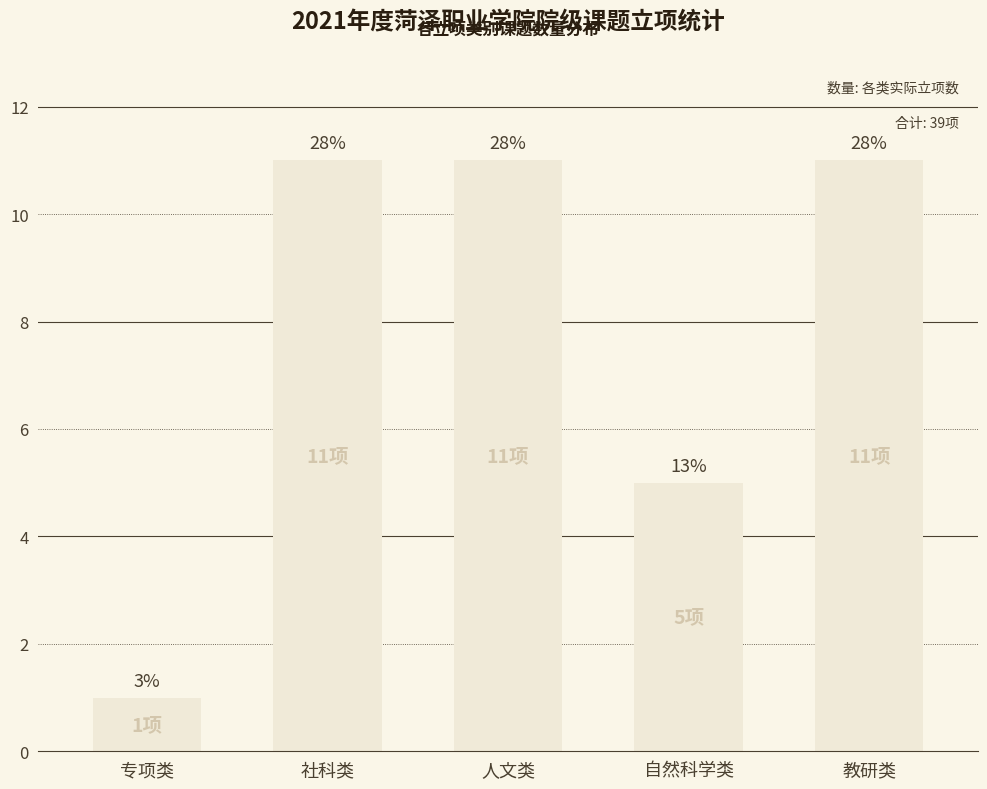

At which category does the chart reach its minimum across all series?

专项类